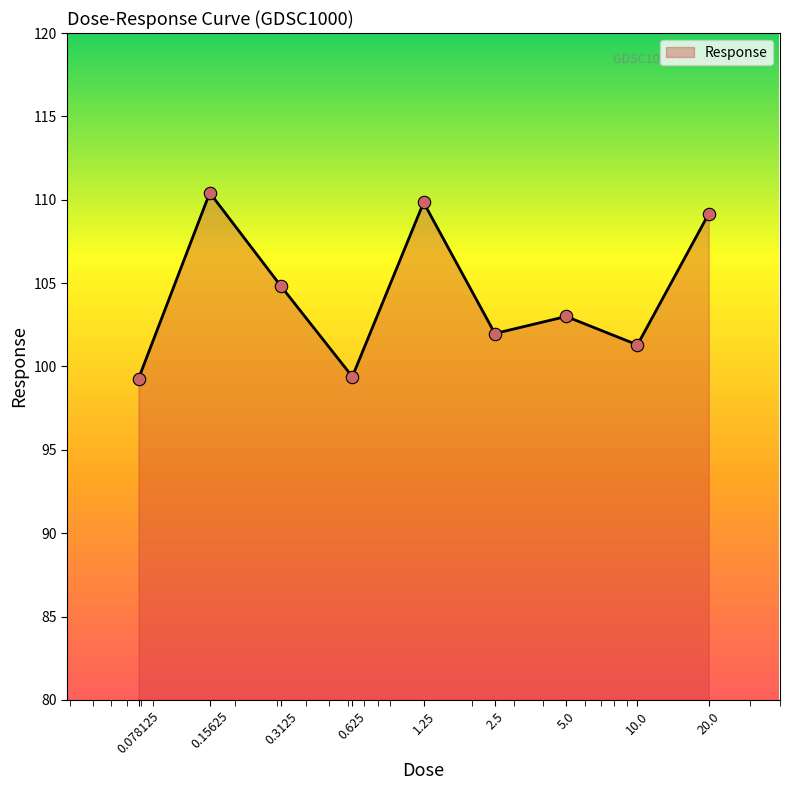

What is the difference between the maximum and minimum values?

11.2